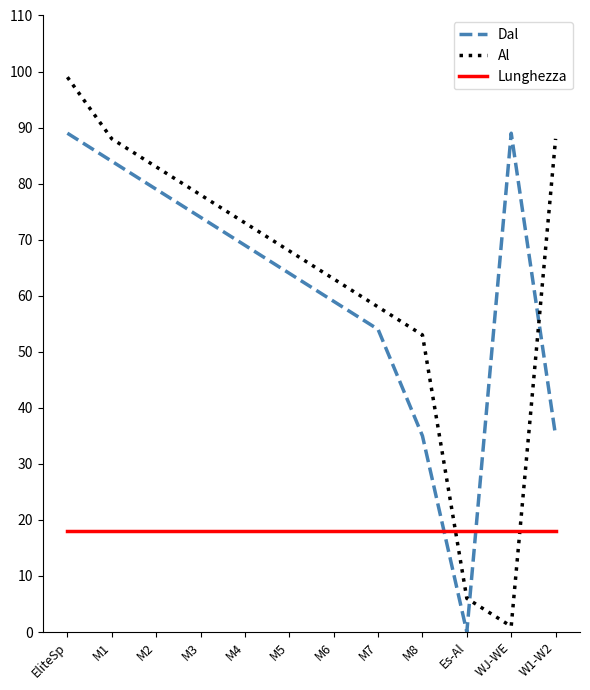

What is the difference between the Al values at M1 and EliteSp?

11